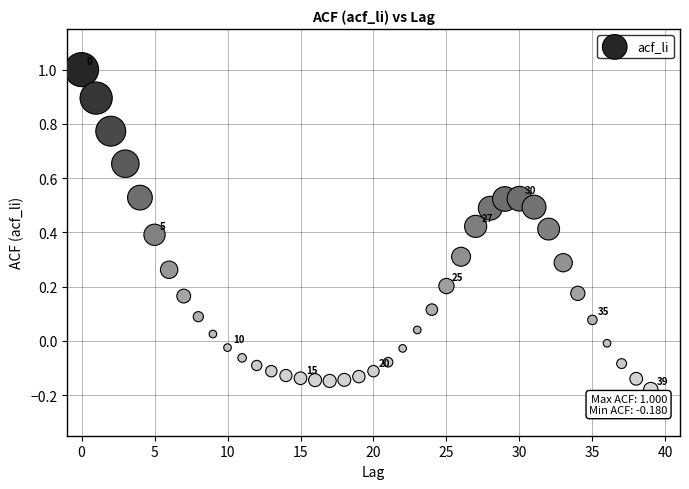

What is the range of Y values (max minus min)?

1.2